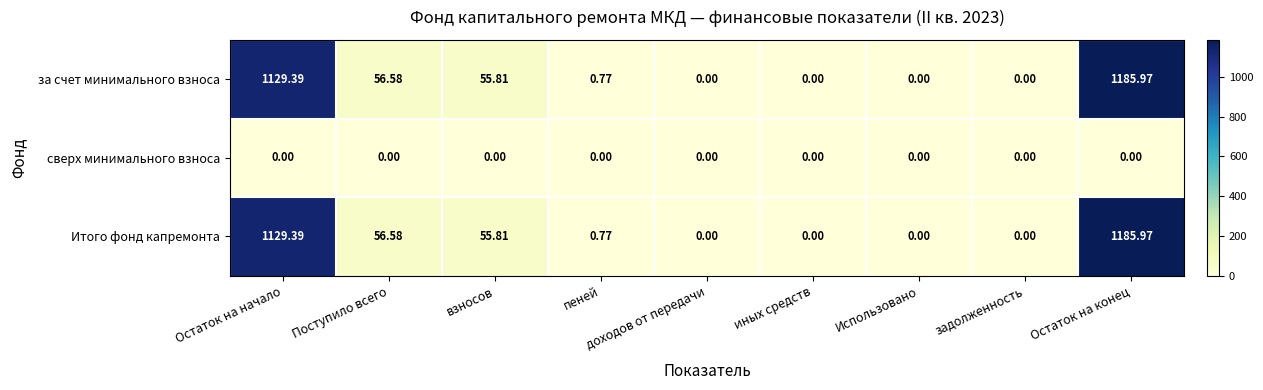

At how many categories does at least one series exceed 3?

4